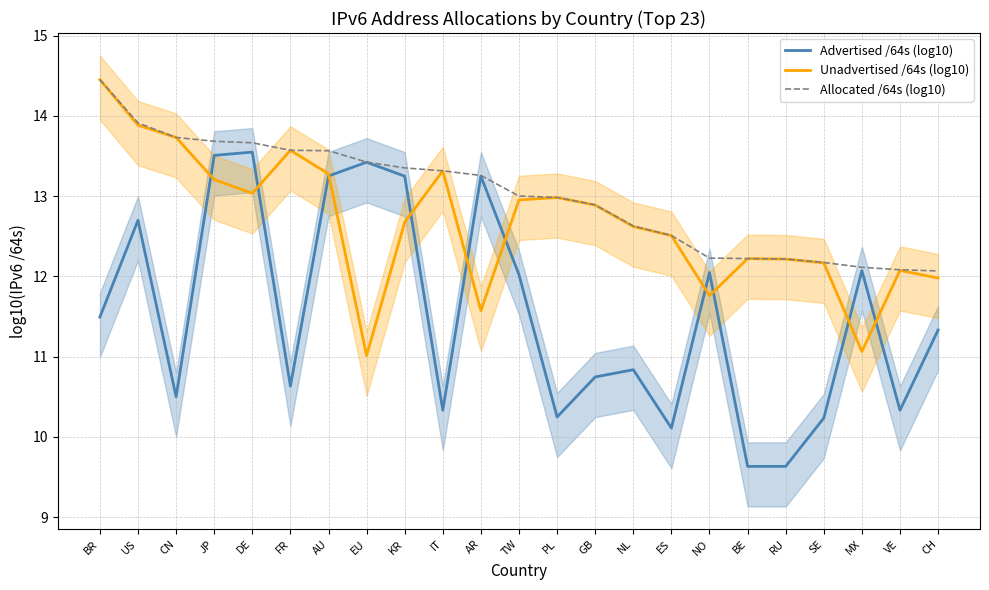

At which label is Unadvertised /64s (log10) closest to 12?

CH